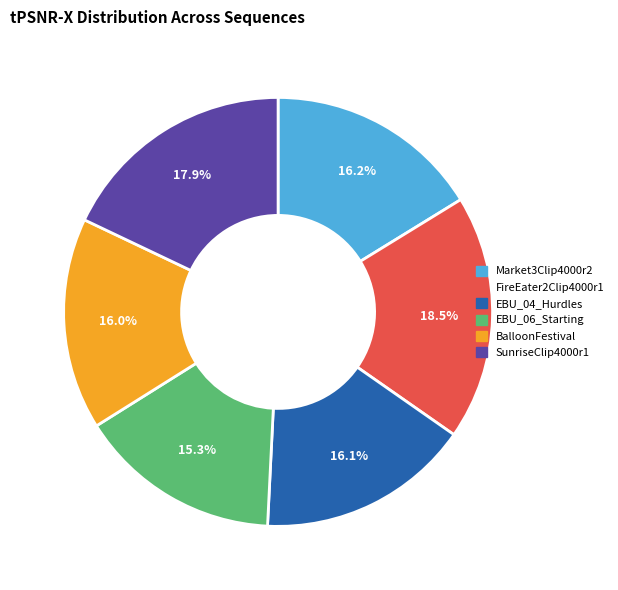

What is the smallest slice in the pie chart?

EBU_06_Starting